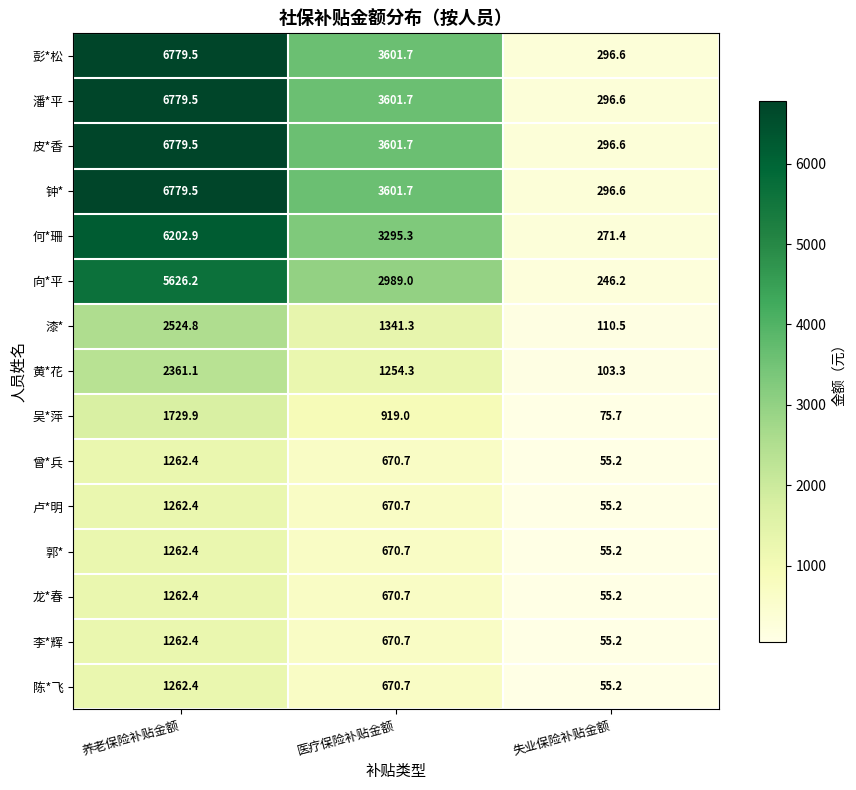

List the labels in order of 曾*兵 value, smallest first.

失业保险补贴金额, 医疗保险补贴金额, 养老保险补贴金额